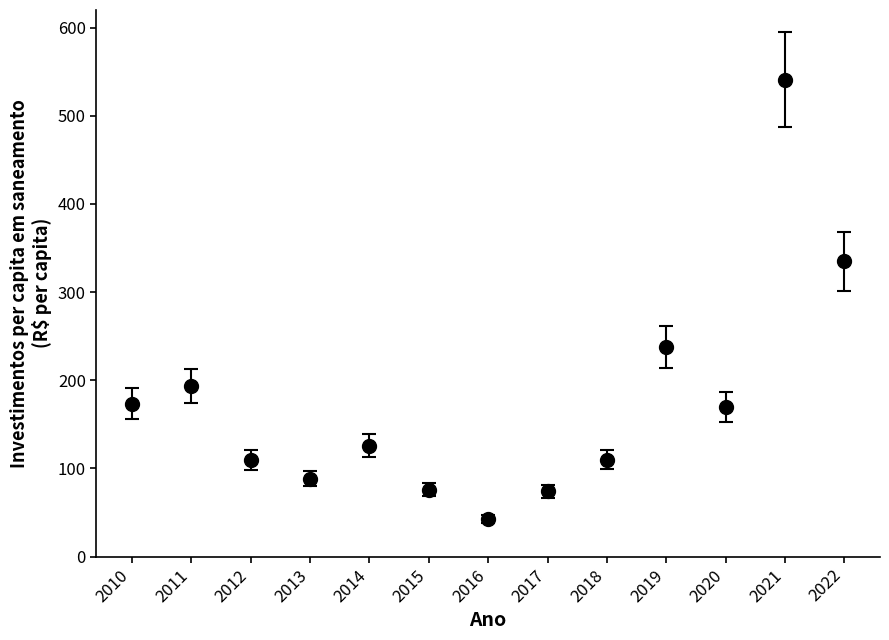

What is the change in value from 2012 to 2017?

-35.6